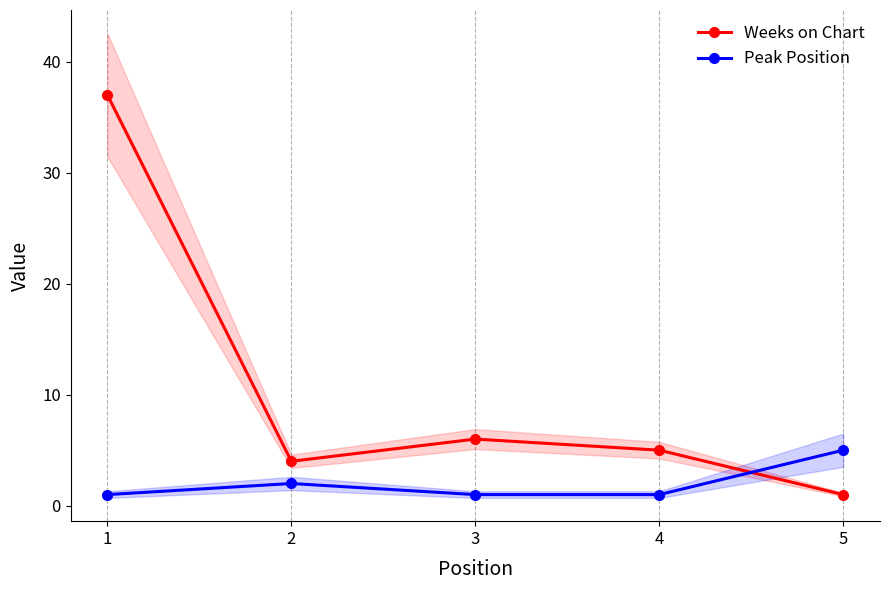

True or false: Weeks on Chart and Peak Position intersect in this chart.

True